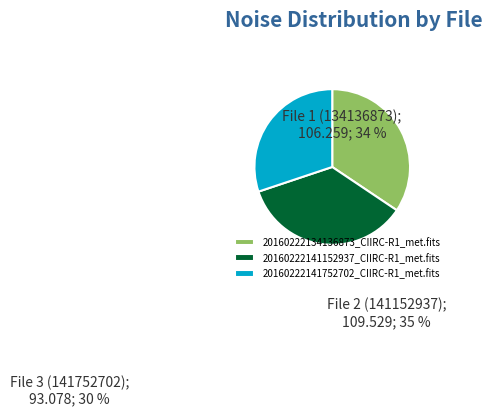

To the nearest percent, what is the average slice percentage?

33%